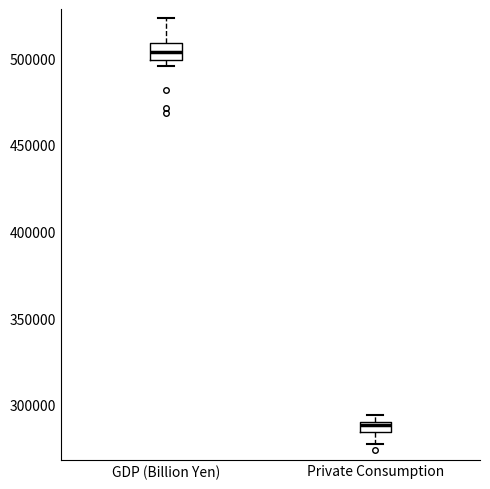

Which box's median line is the lowest?

Private Consumption